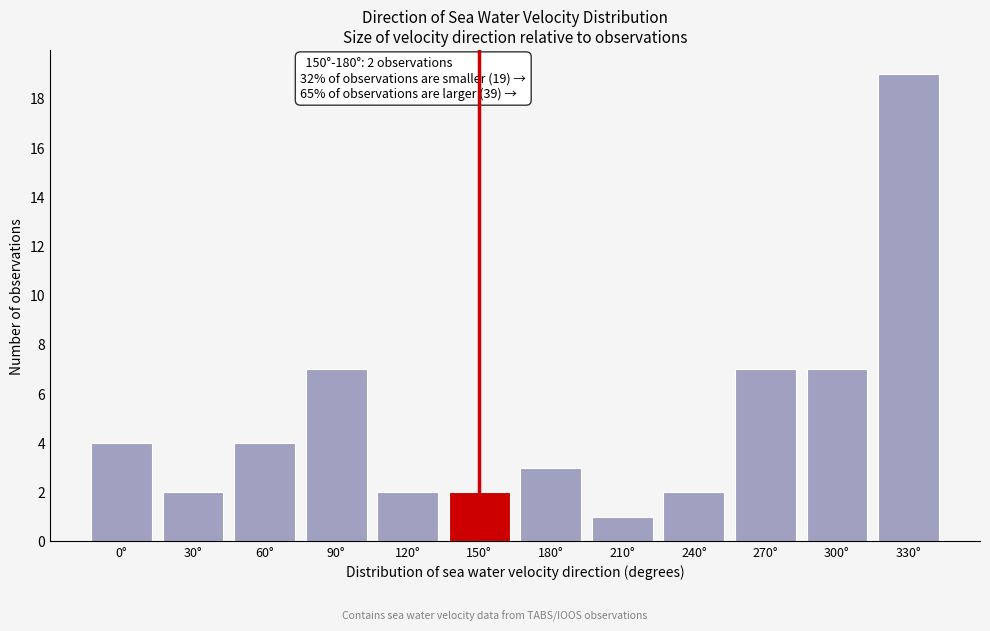

Reading left to right, transcribe all the data shown in this chart.

4	2	4	7	2	2	3	1	2	7	7	19